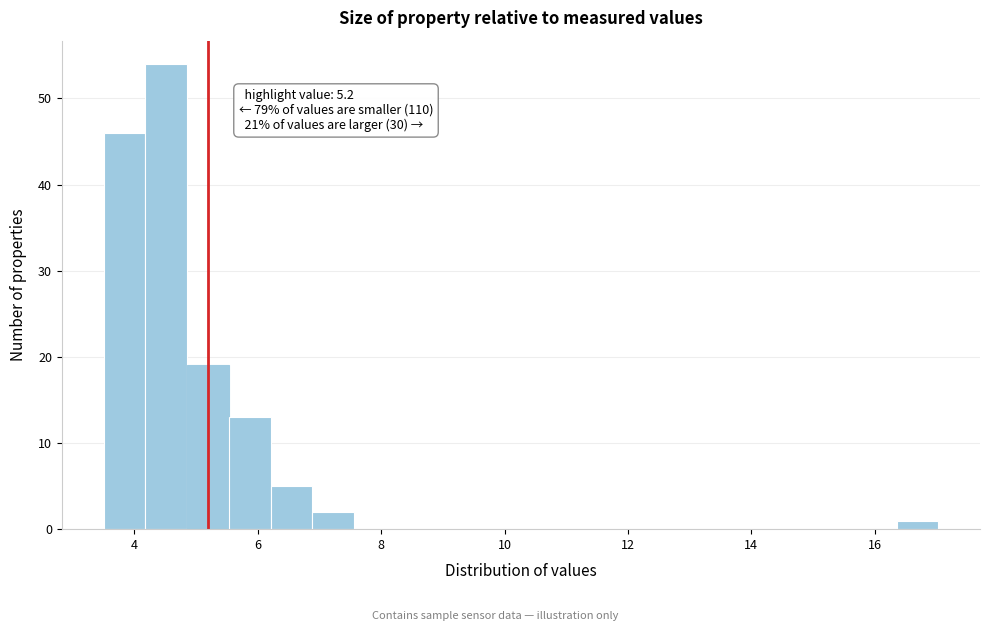

Around what value on the x-axis is the tallest bar? Give the approximate position of its centre, as read against the axis.

4.6